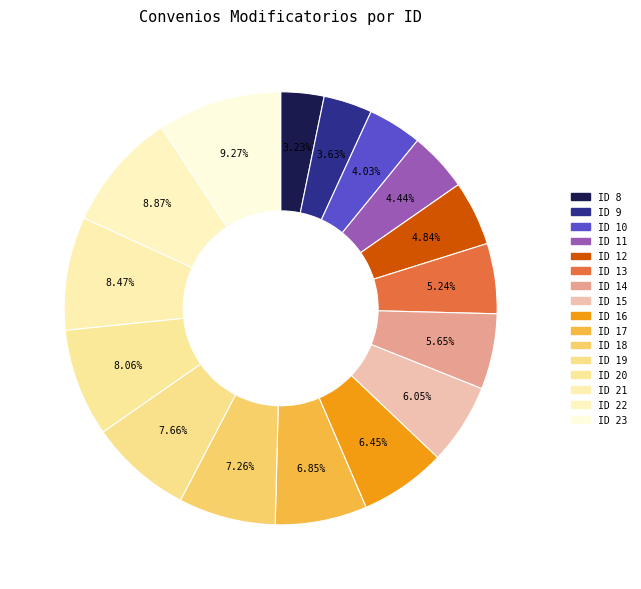

To the nearest percent, what is the combined percentage of ID 15 and ID 19?

14%